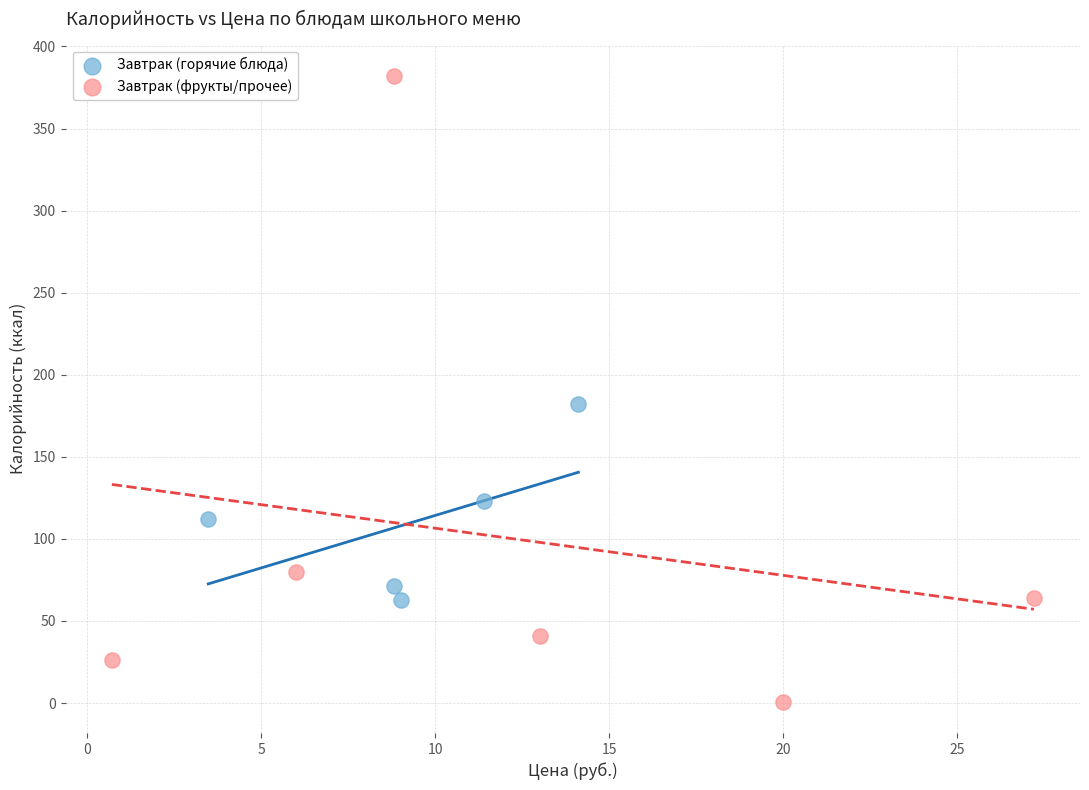

Which series reaches the maximum Y coordinate?

Завтрак (фрукты/прочее)